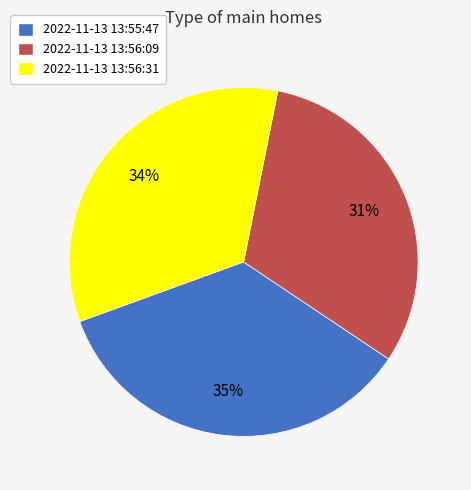

Between 2022-11-13 13:56:31 and 2022-11-13 13:56:09, which is larger?

2022-11-13 13:56:31